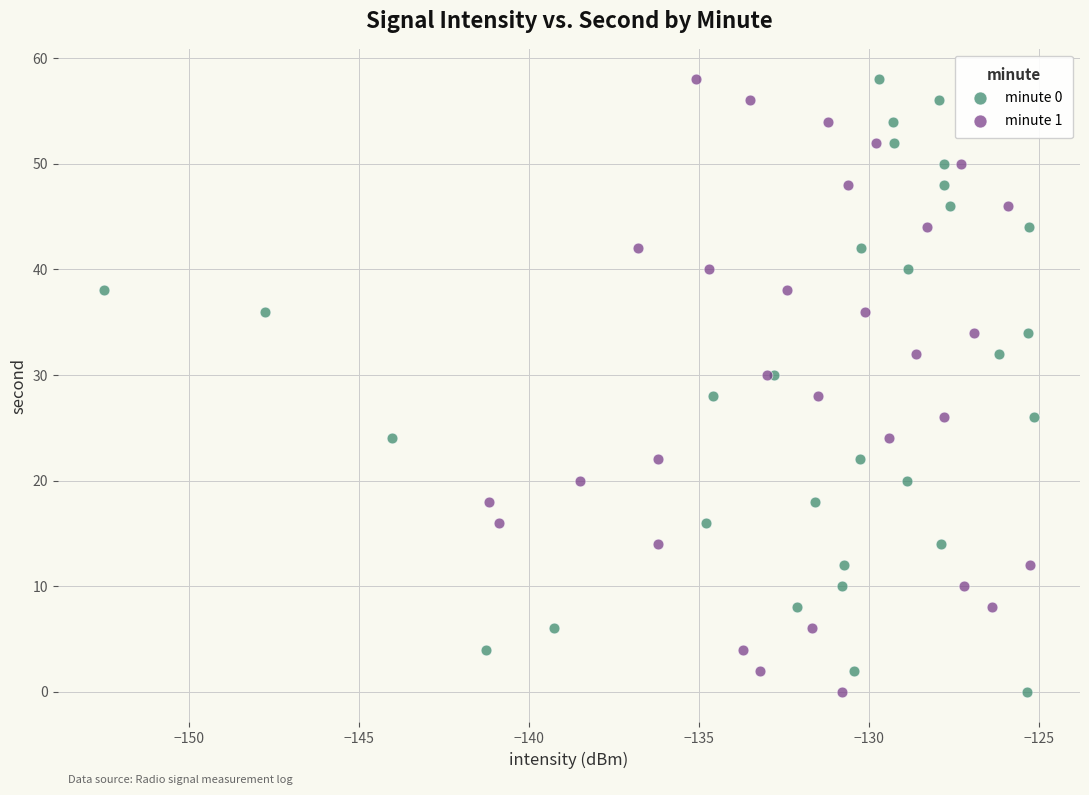

What are all the series names shown in the legend?

minute 0, minute 1